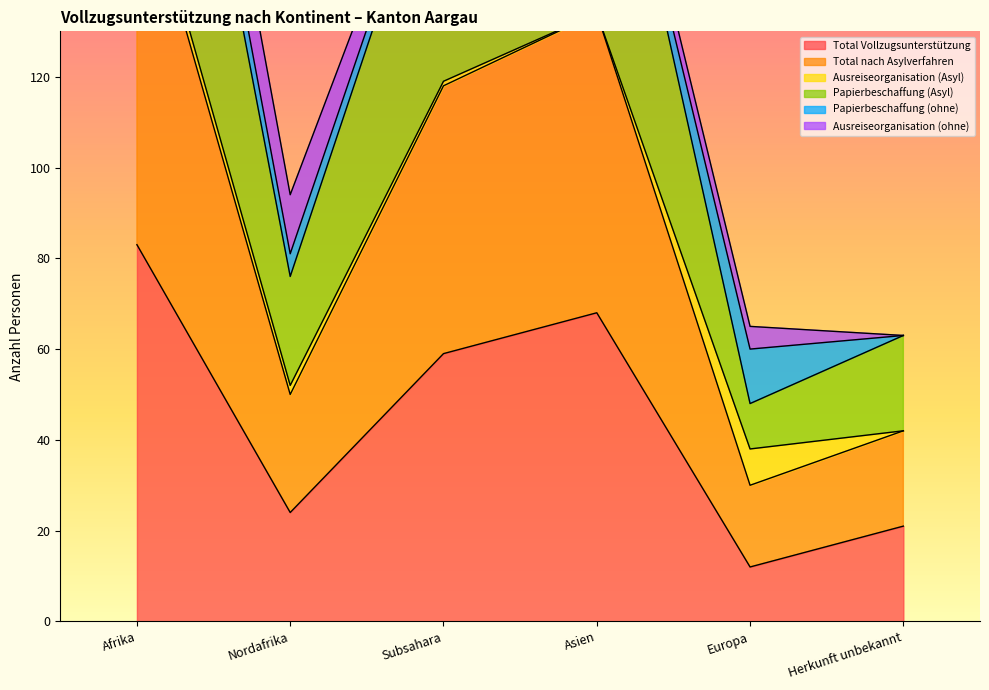

How many data points does each series have?

6